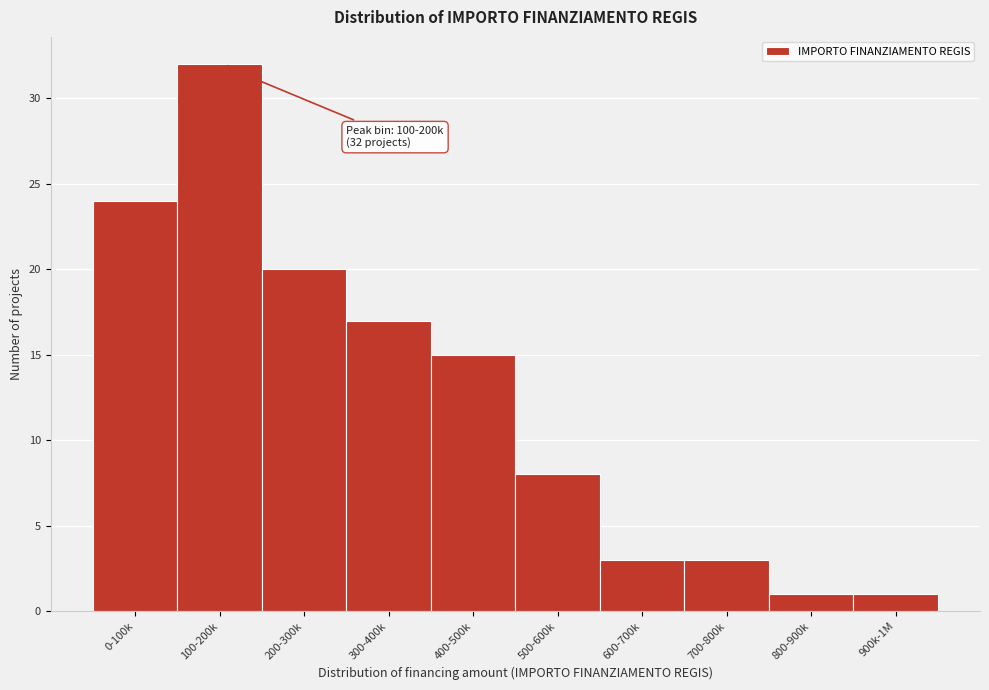

Reading left to right, list all the values displayed in this chart.

24	32	20	17	15	8	3	3	1	1